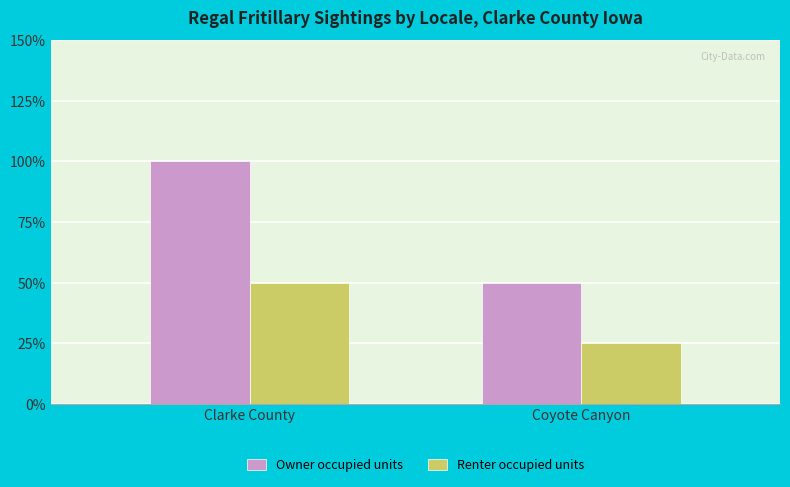

At which label is Owner occupied units closest to 3?

Clarke County